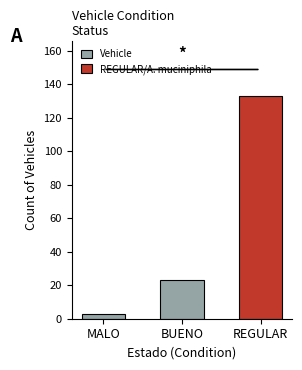

Rank the categories by value from highest to lowest.

REGULAR, BUENO, MALO